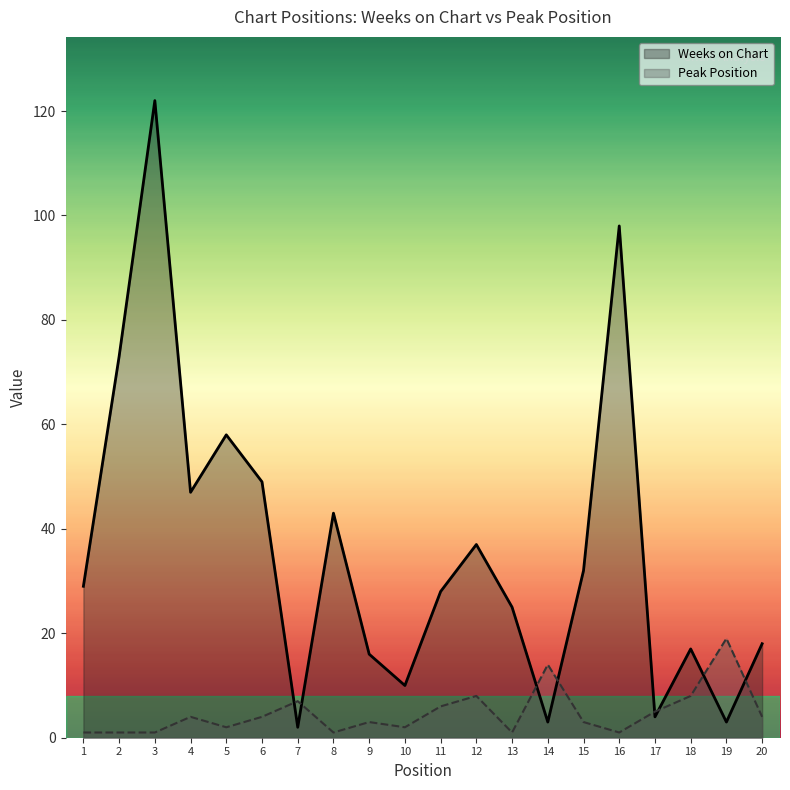

Between which two adjacent categories do Weeks on Chart and Peak Position first intersect?

6 and 7